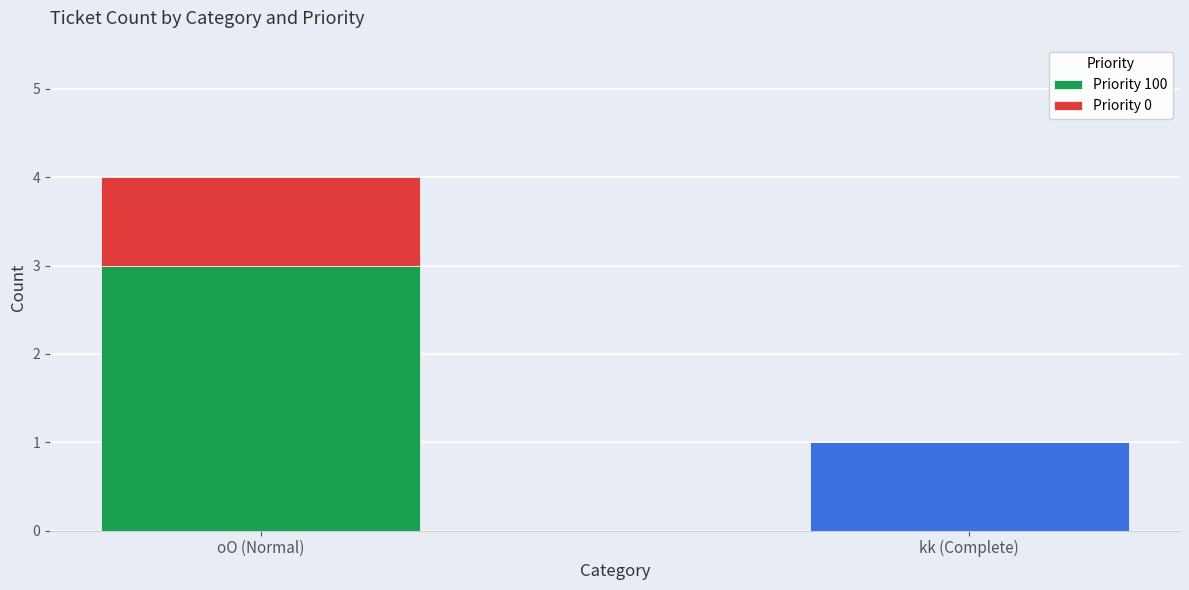

What is the approximate value of Priority 100 at oO (Normal)?

3